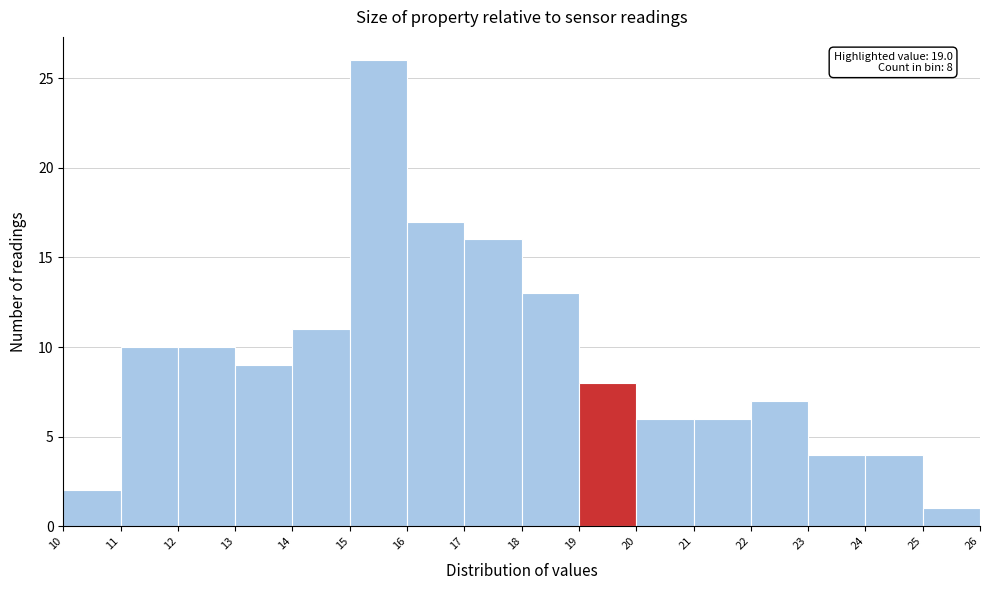

Over which range of the x-axis is the bar tallest?

15 to 16